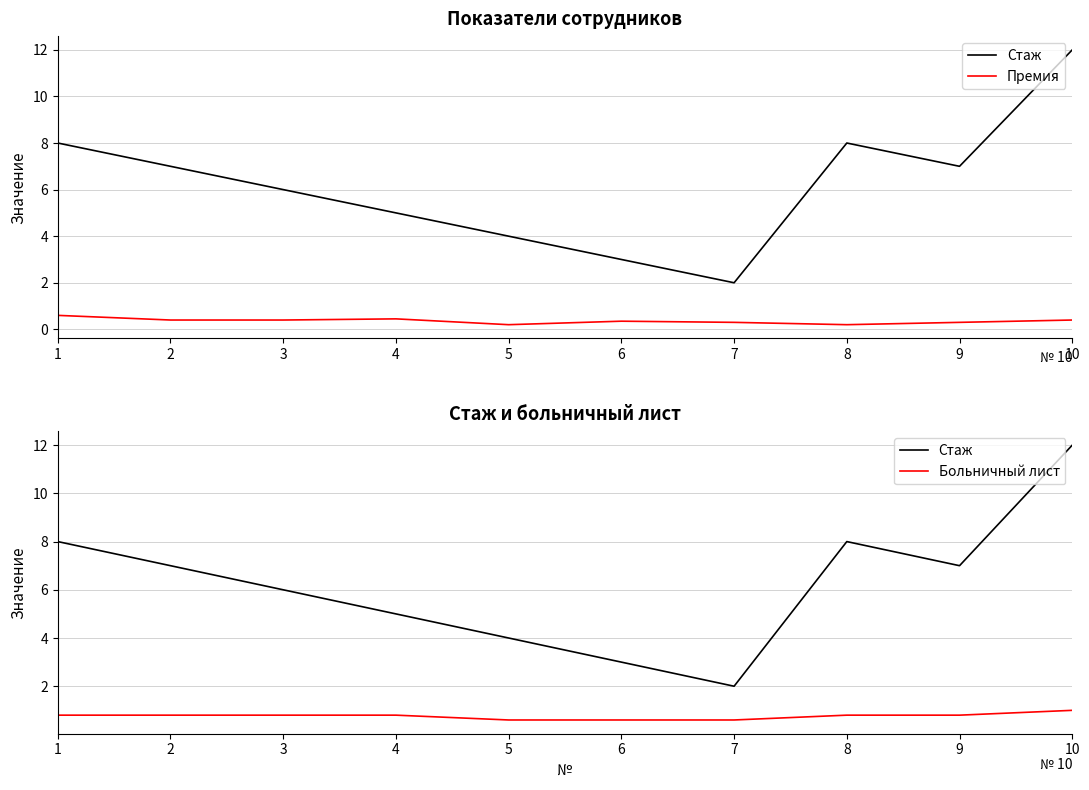

Which category has the highest value in the Больничный лист series?

10